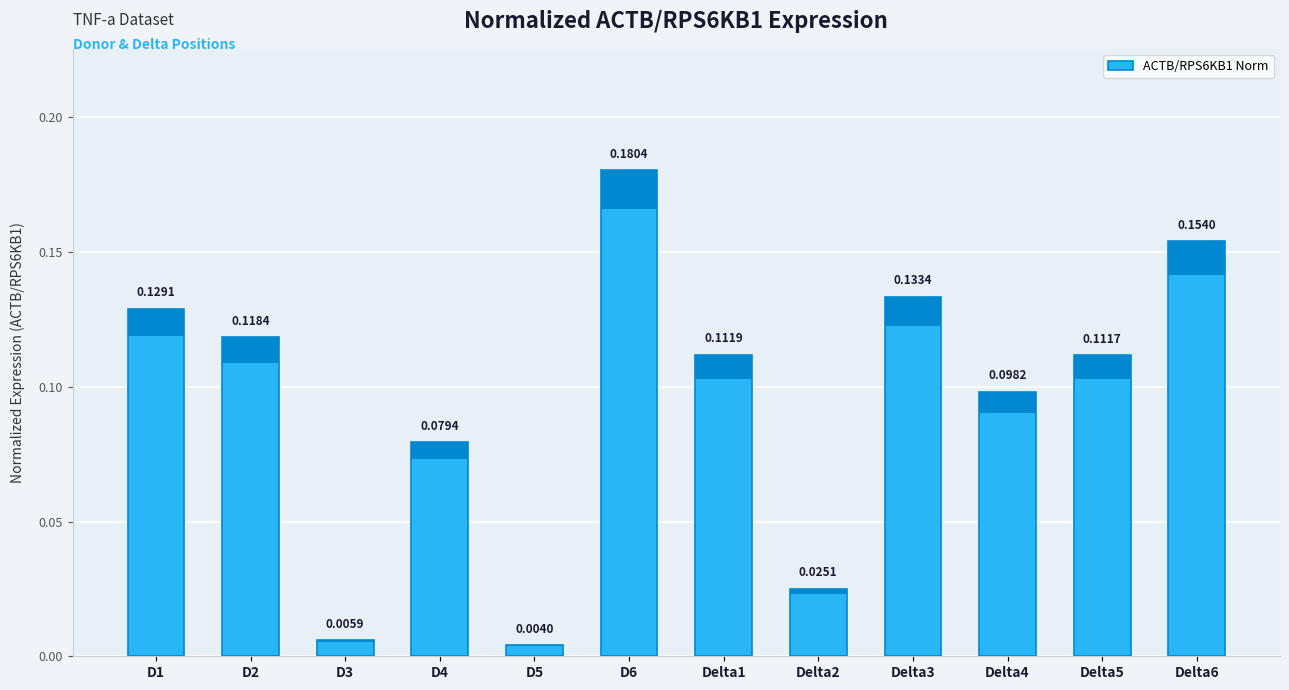

List the labels in order of value, smallest first.

D5, D3, Delta2, D4, Delta4, Delta5, Delta1, D2, D1, Delta3, Delta6, D6